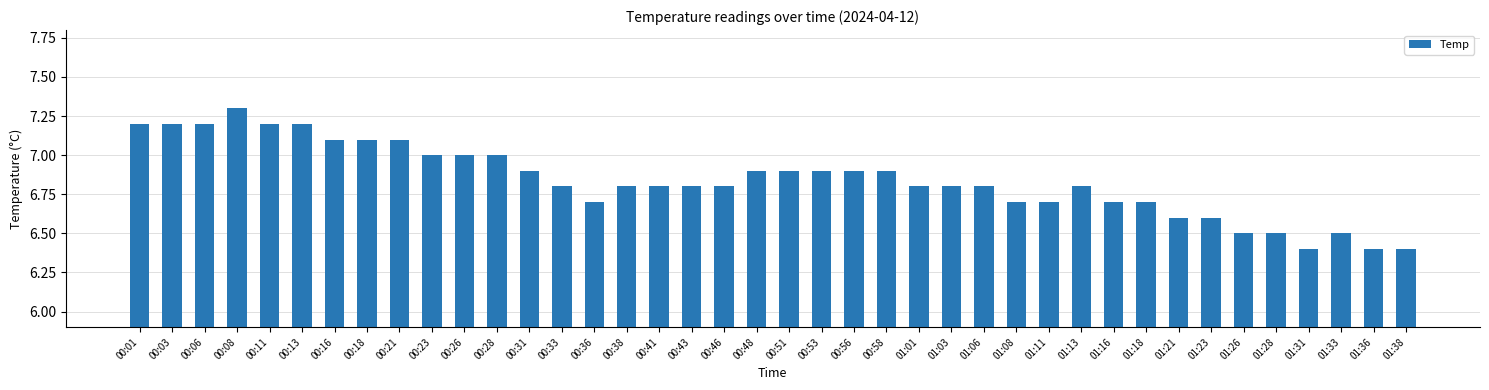

What is the label of the 18th bar from the right?

00:56